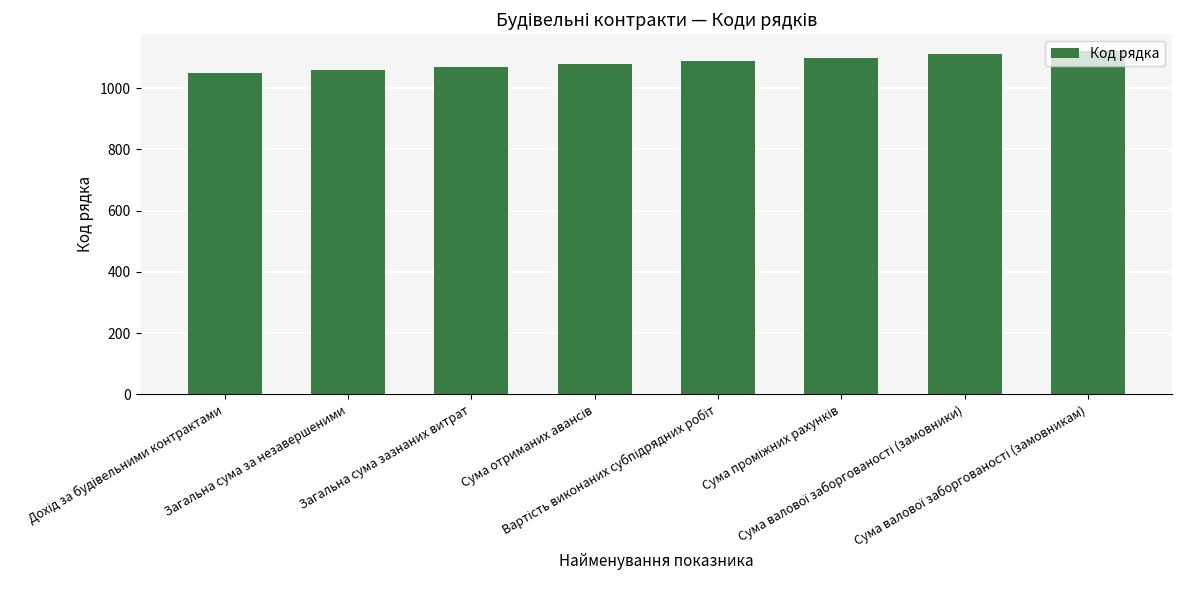

What is the value of the 6th bar from the left?

1100